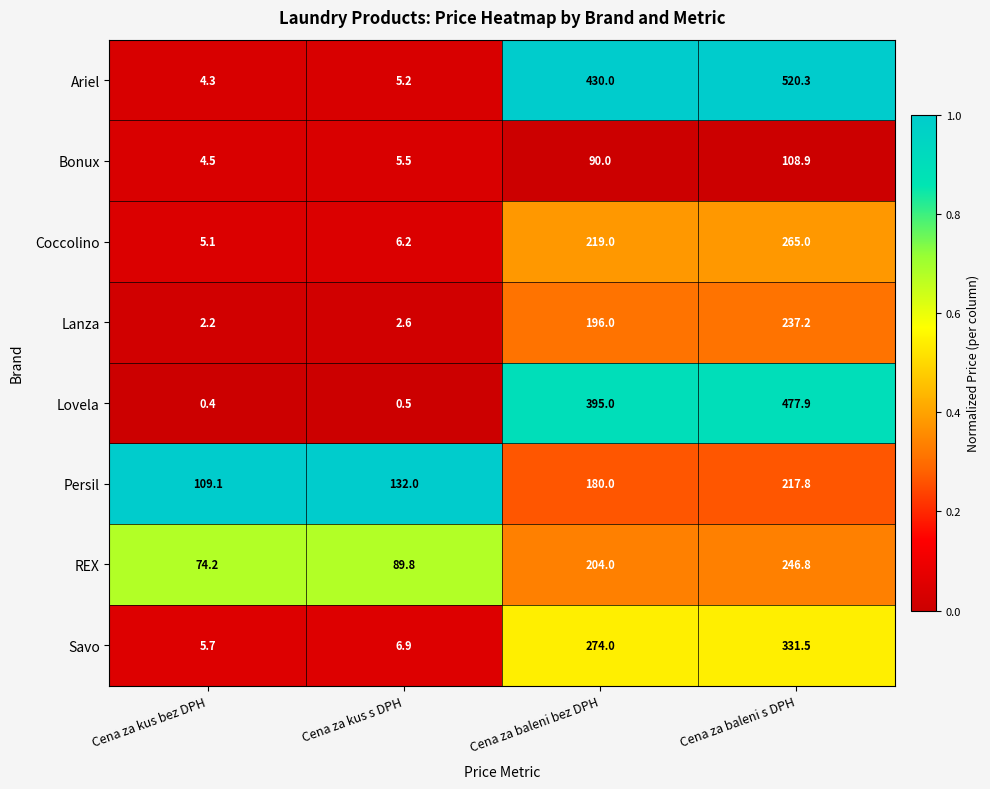

Which series has the largest total across all categories?

Ariel